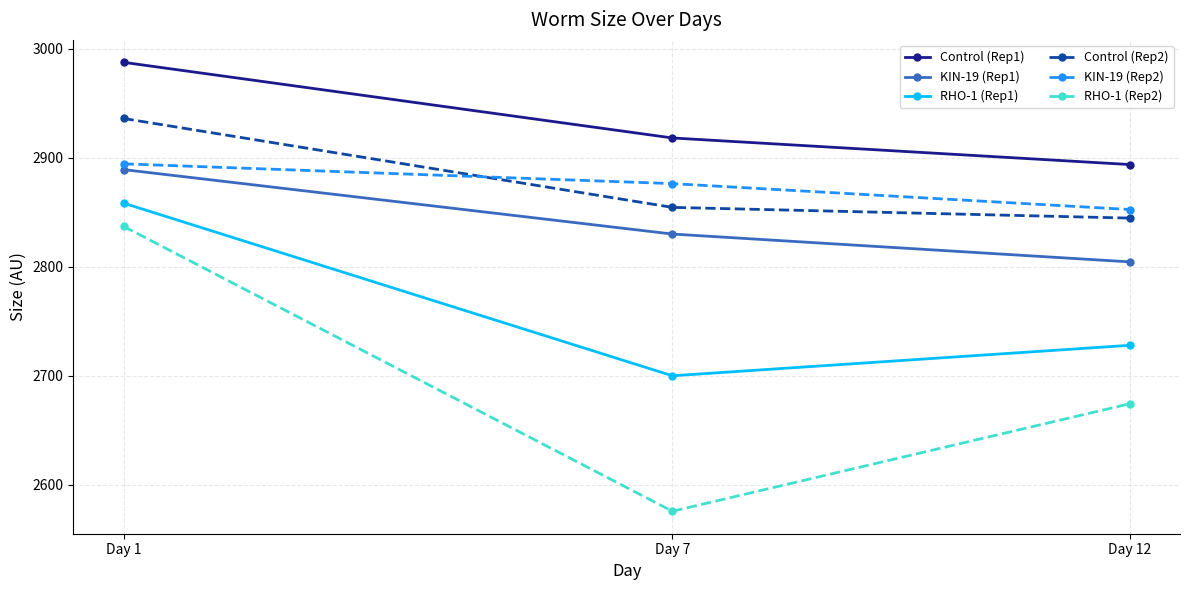

What is the smallest value displayed?

2575.9